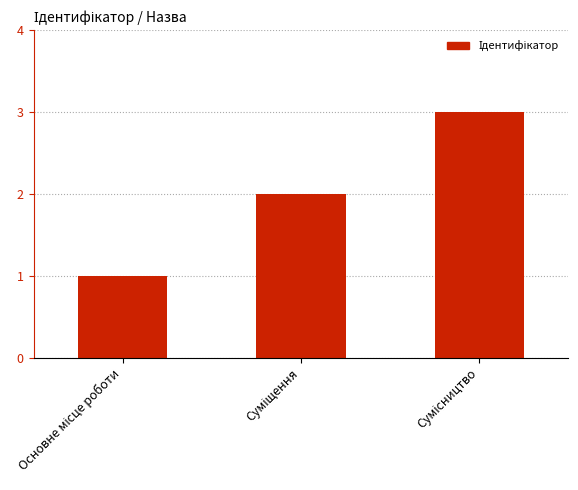

What is the maximum value shown in the chart?

3